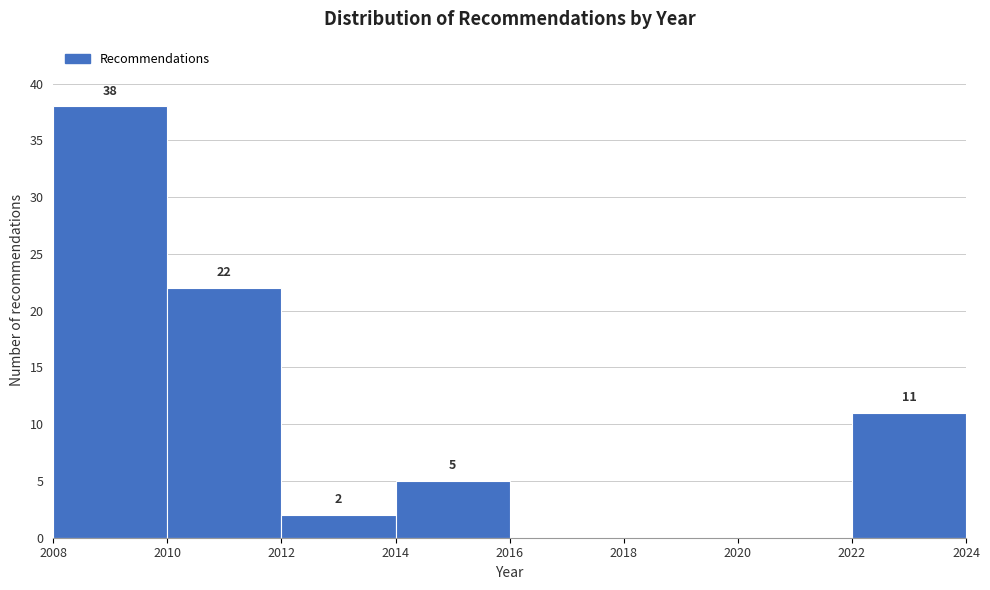

Which range on the x-axis has the tallest bar?

2008 to 2010